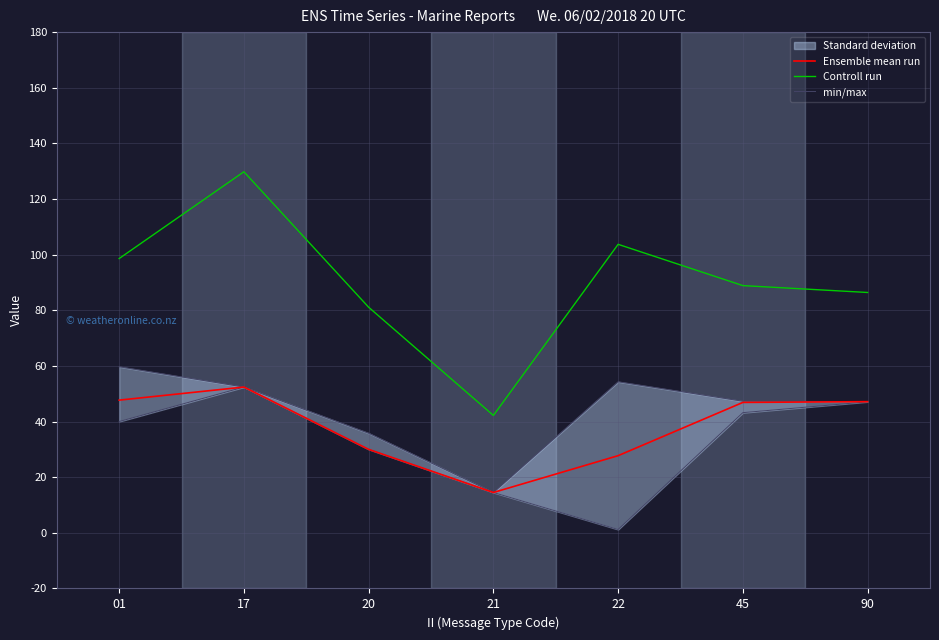

At how many categories does at least one series exceed 22?

7